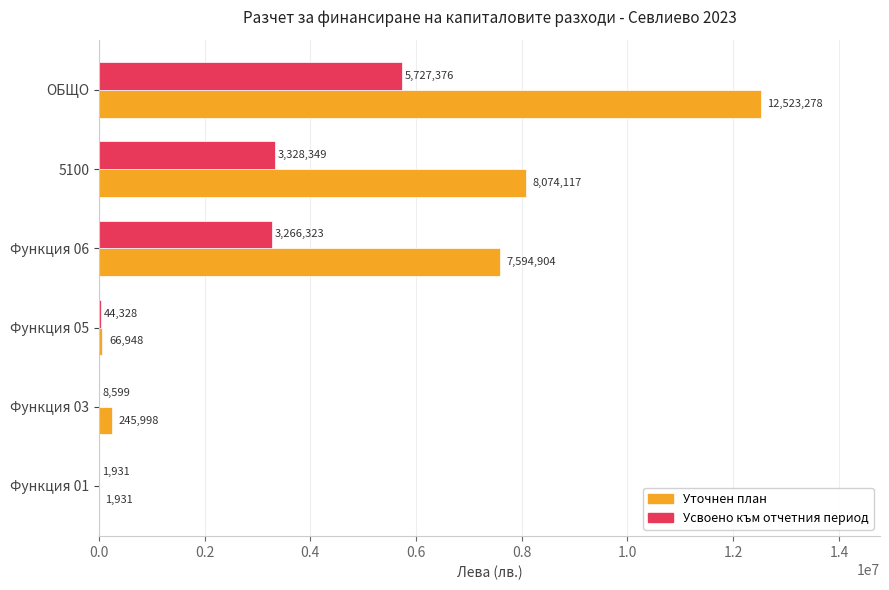

Between Функция 01 and ОБЩО, which series saw the biggest shift?

Уточнен план